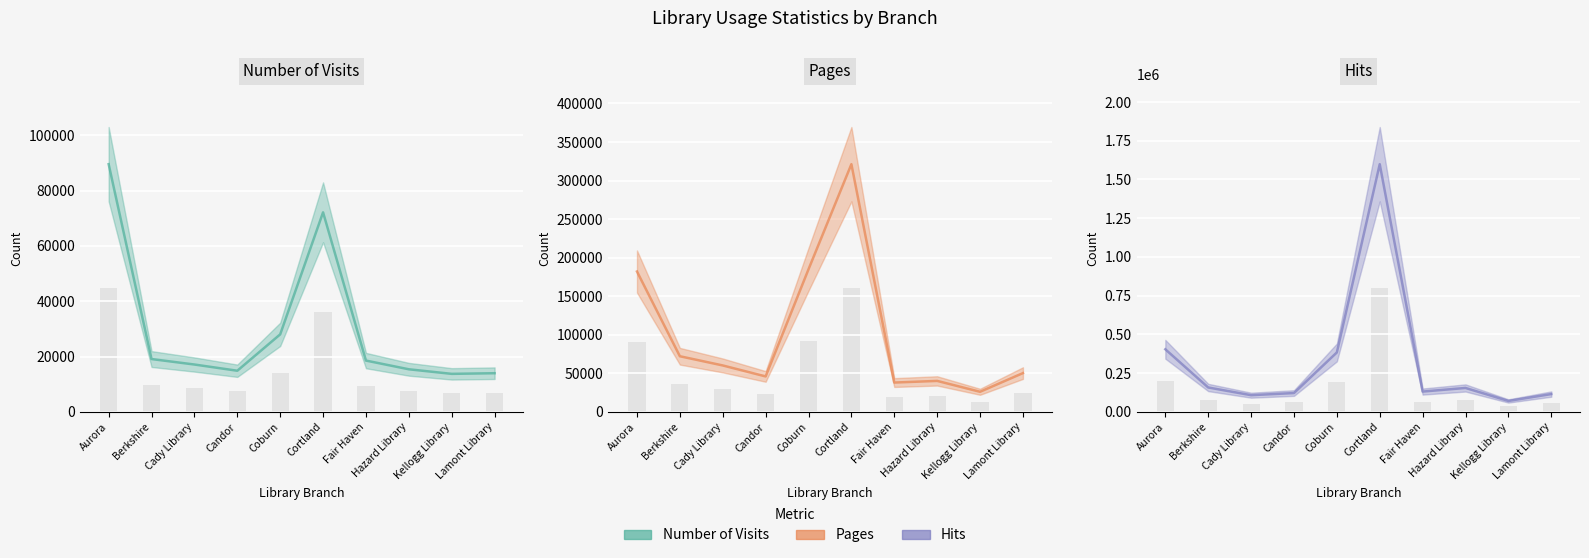

At which label does Number of Visits (line) reach its peak?

Aurora